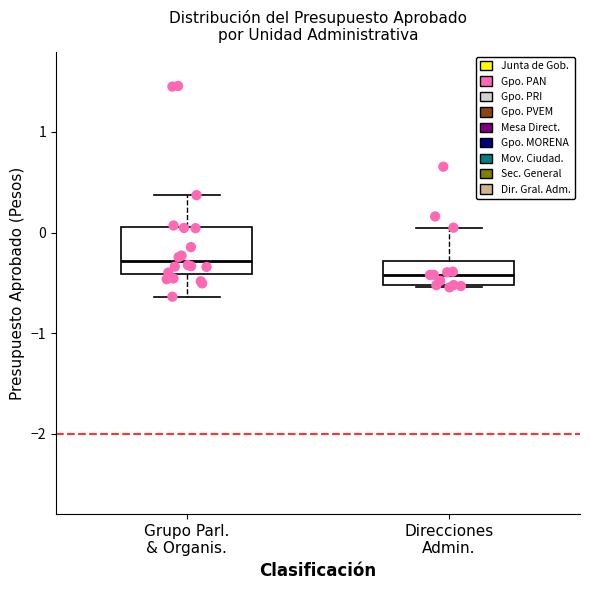

Which box's median line is the lowest?

Direcciones Admin.